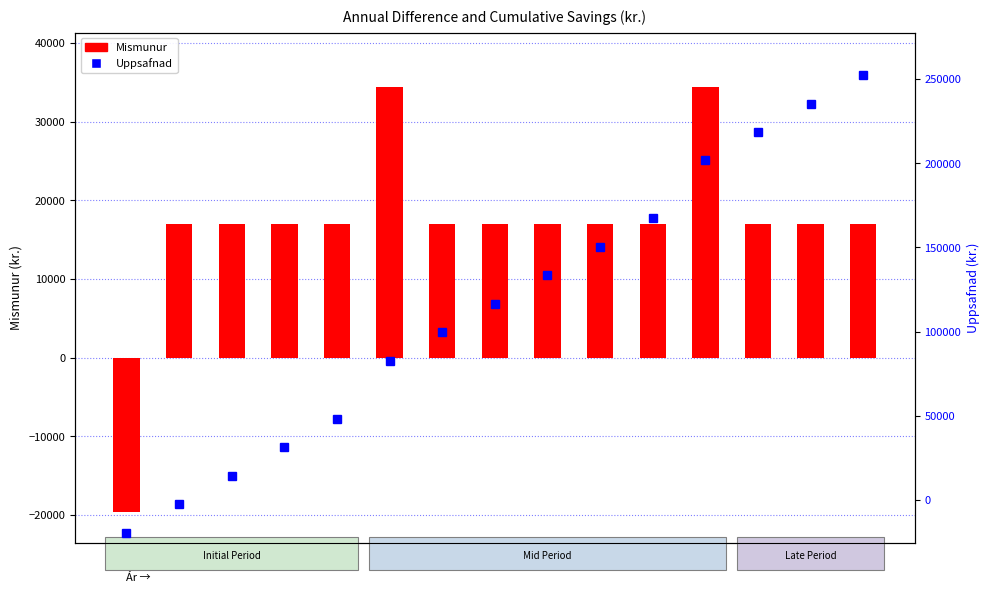

How many groups of bars are there?

15